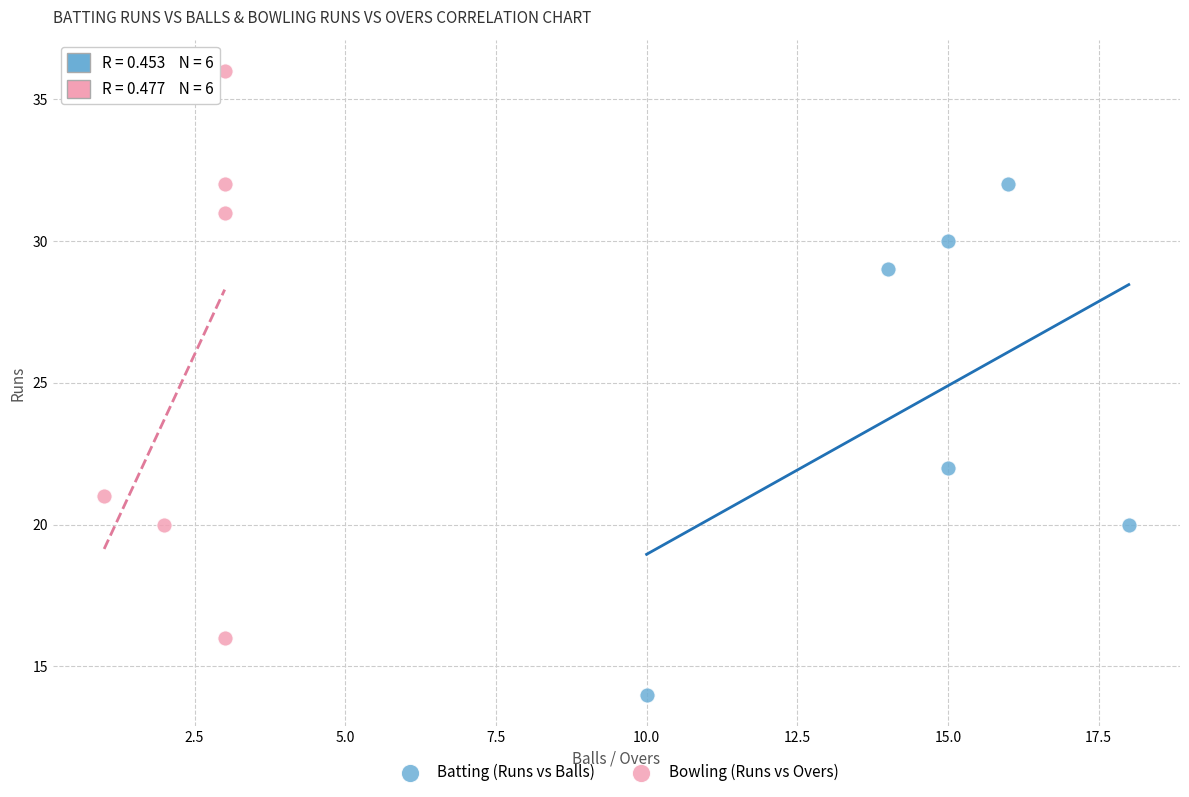

Which series has the widest spread of Y values?

Bowling (Runs vs Overs)